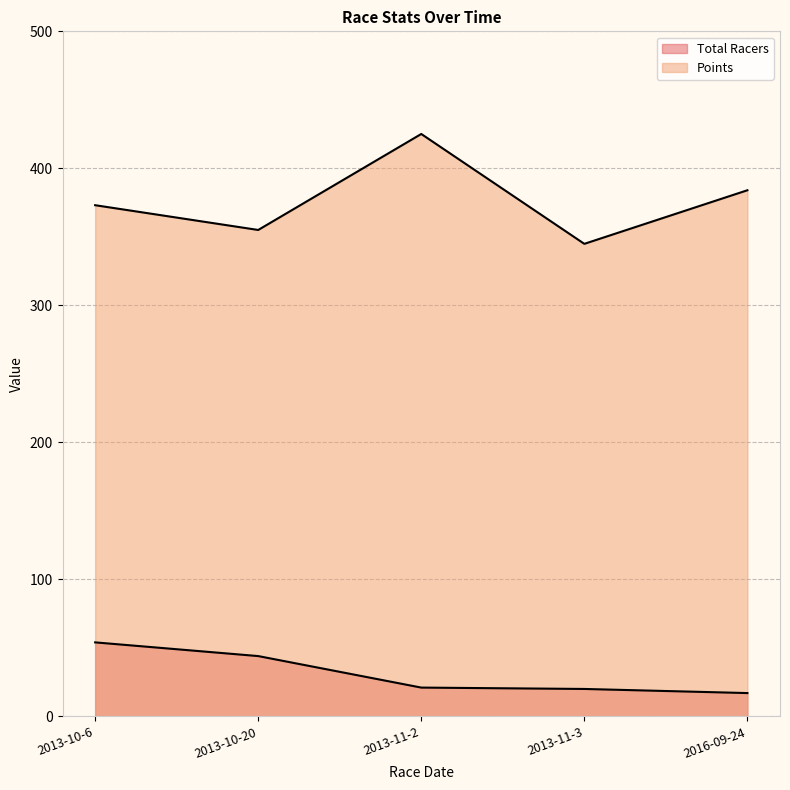

True or false: Points and Total Racers intersect in this chart.

False